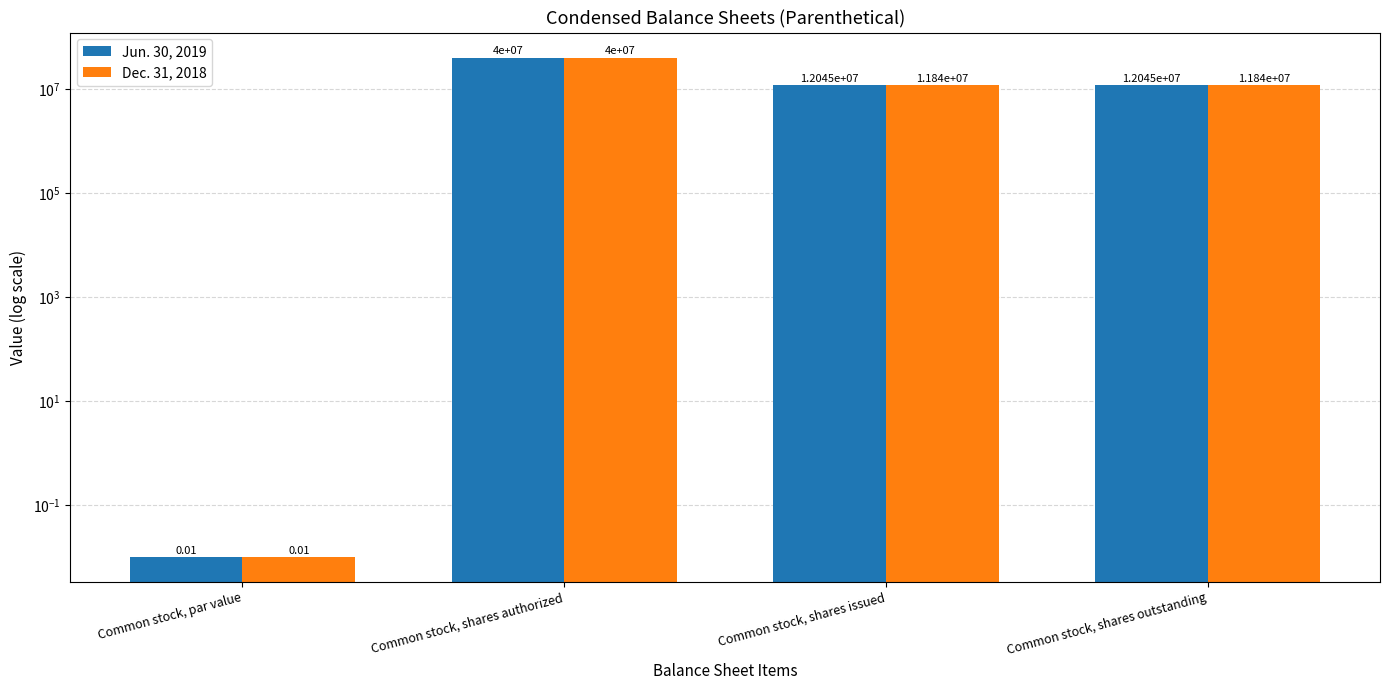

What is the highest value of the Jun. 30, 2019 series?

40000000.0